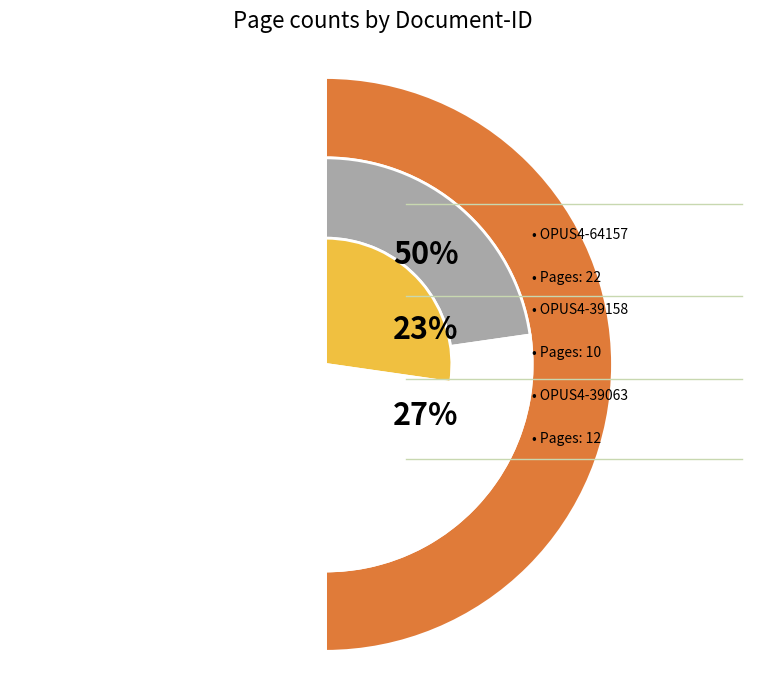

To the nearest percent, what is the average slice percentage?

33%